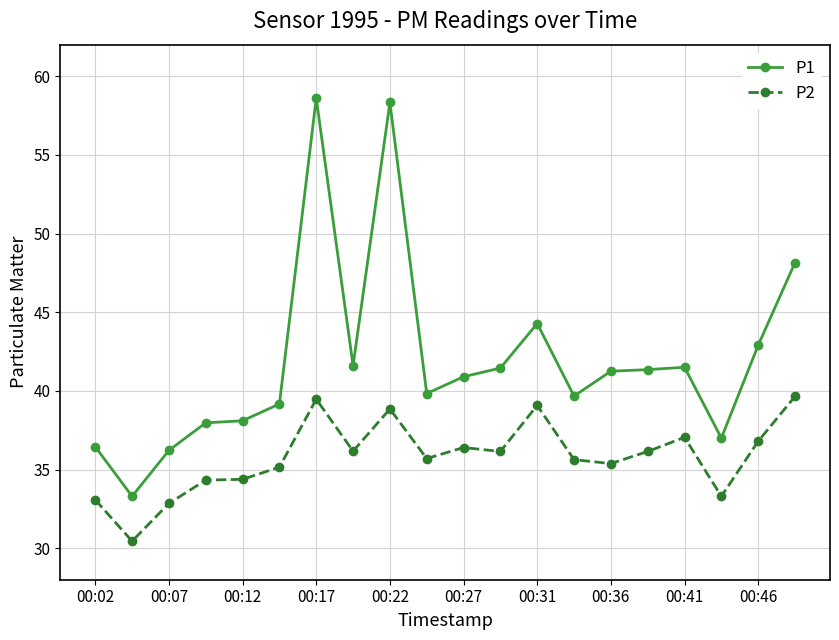

How many values in the P2 series are below 36?

10